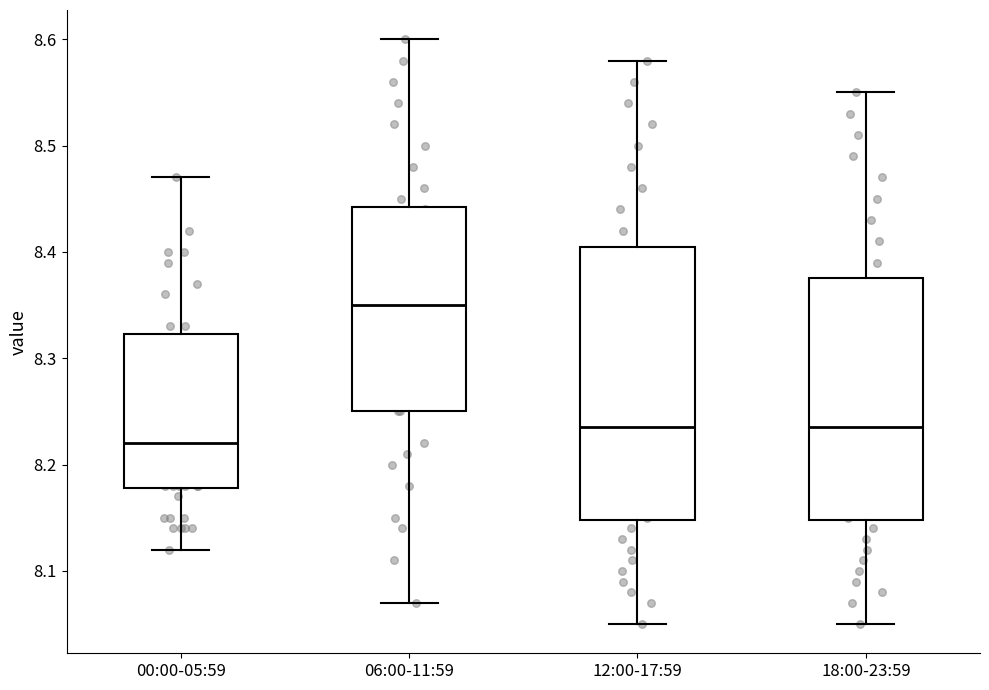

Which box's median line is the lowest?

00:00-05:59